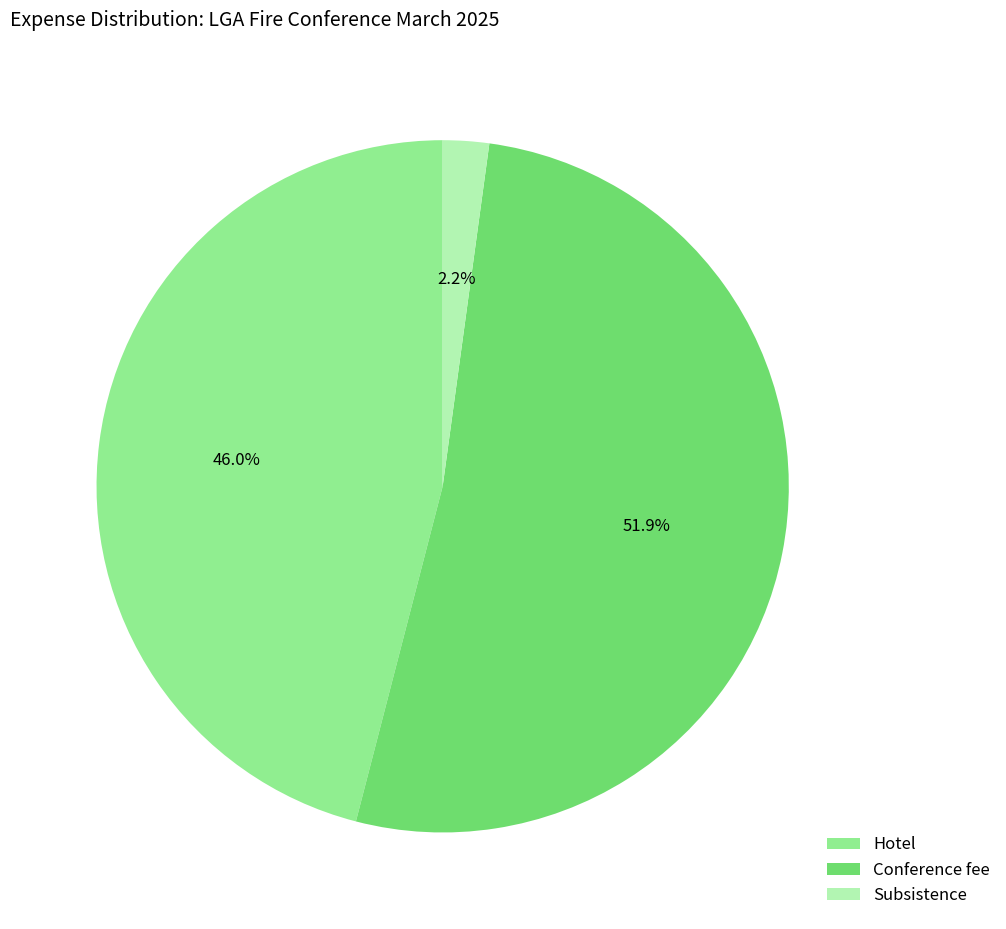

To the nearest percent, what percentage of the pie is Hotel?

46%